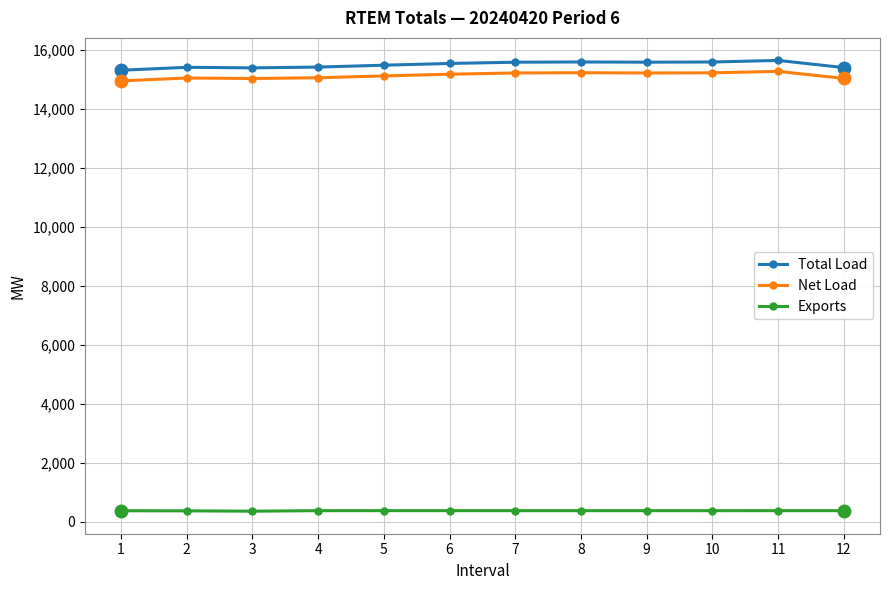

At how many categories does at least one series exceed 12823?

12